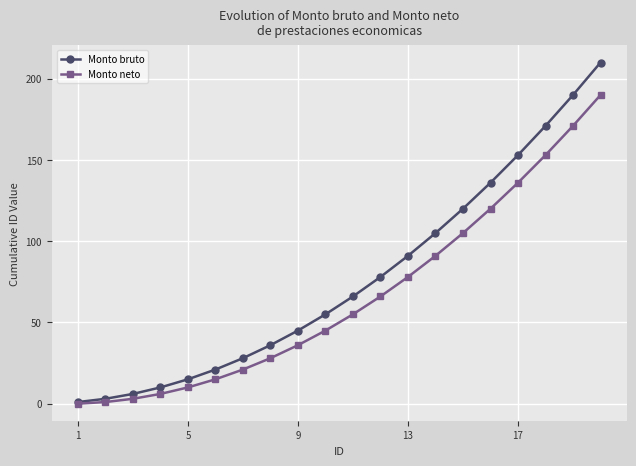

What are all the series names shown in the legend?

Monto bruto, Monto neto